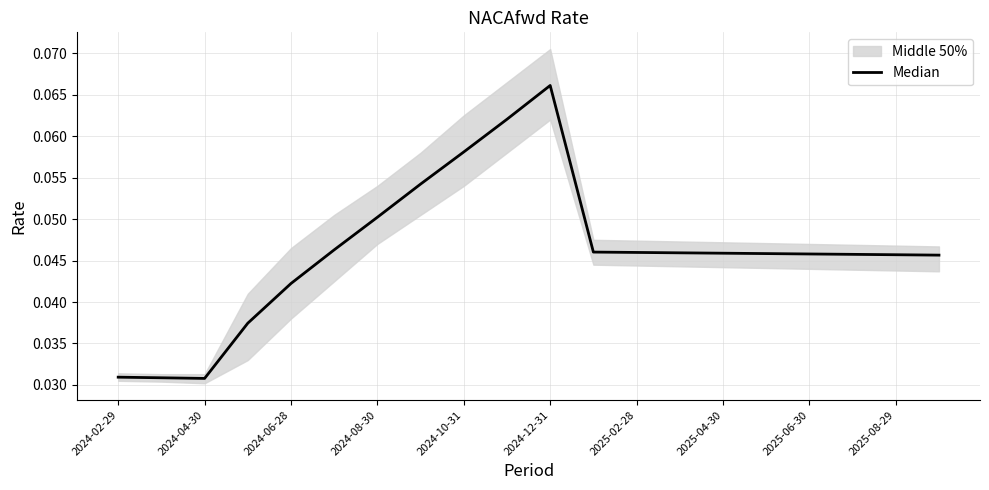

Reading left to right, extract all data points from this chart.

0.0	0.0	0.0	0.0	0.0	0.0	0.1	0.1	0.1	0.1	0.1	0.0	0.0	0.0	0.0	0.0	0.0	0.0	0.0	0.0